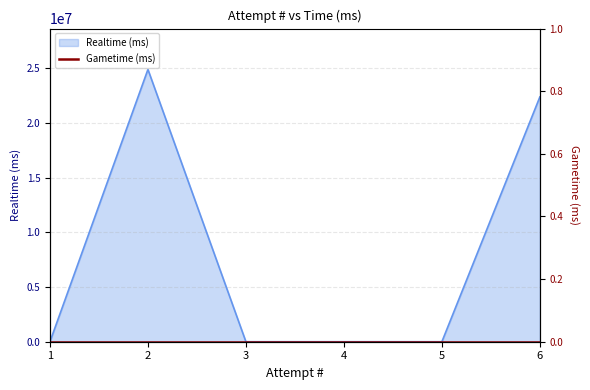

Rank the categories by value from highest to lowest.

2, 6, 1, 3, 4, 5